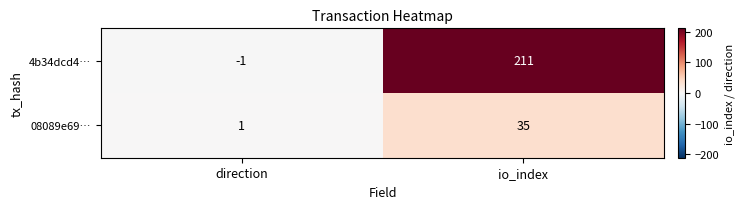

What is the difference between the maximum and minimum values in the 4b34dcd4… series?

212